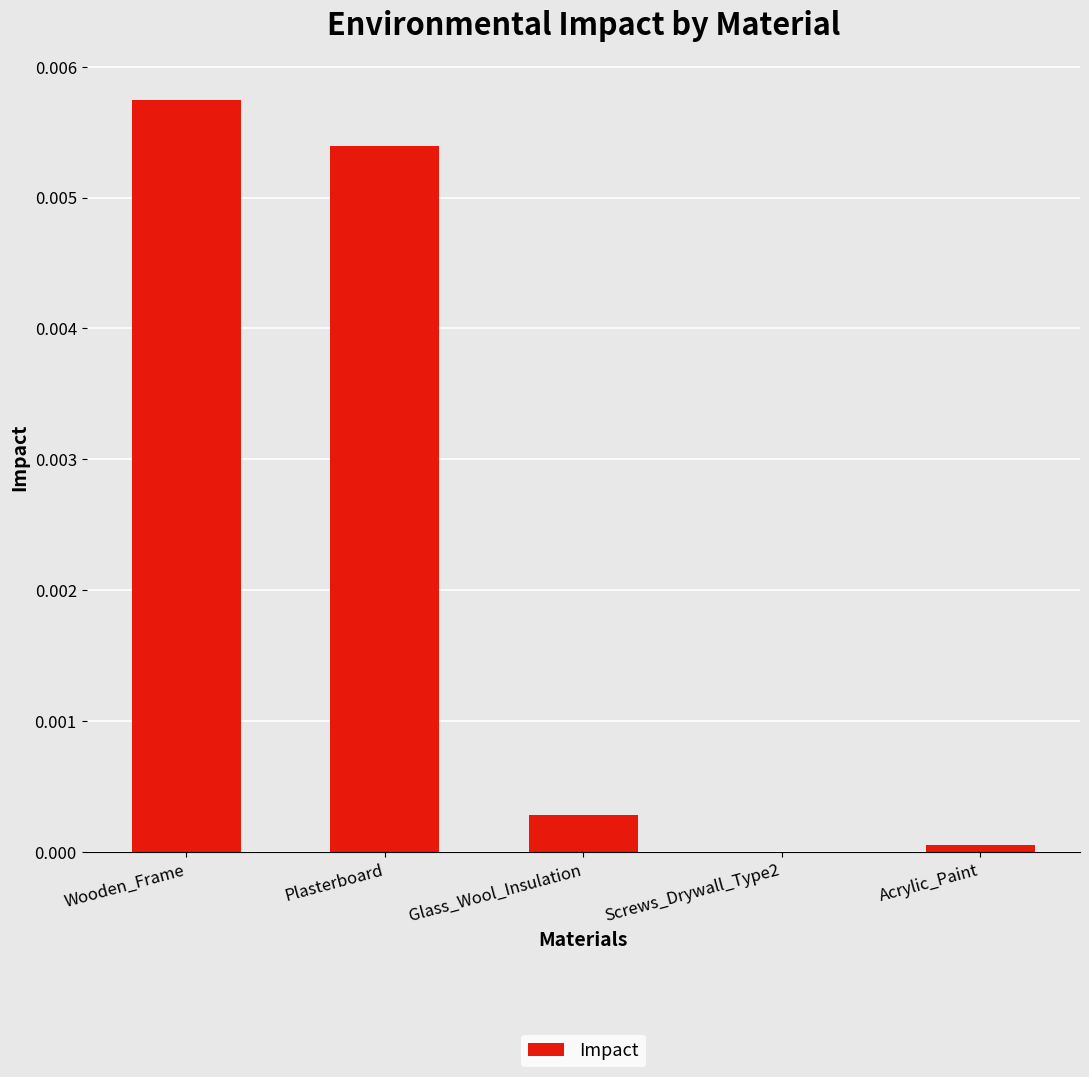

Which category has the highest value across all series?

Wooden_Frame